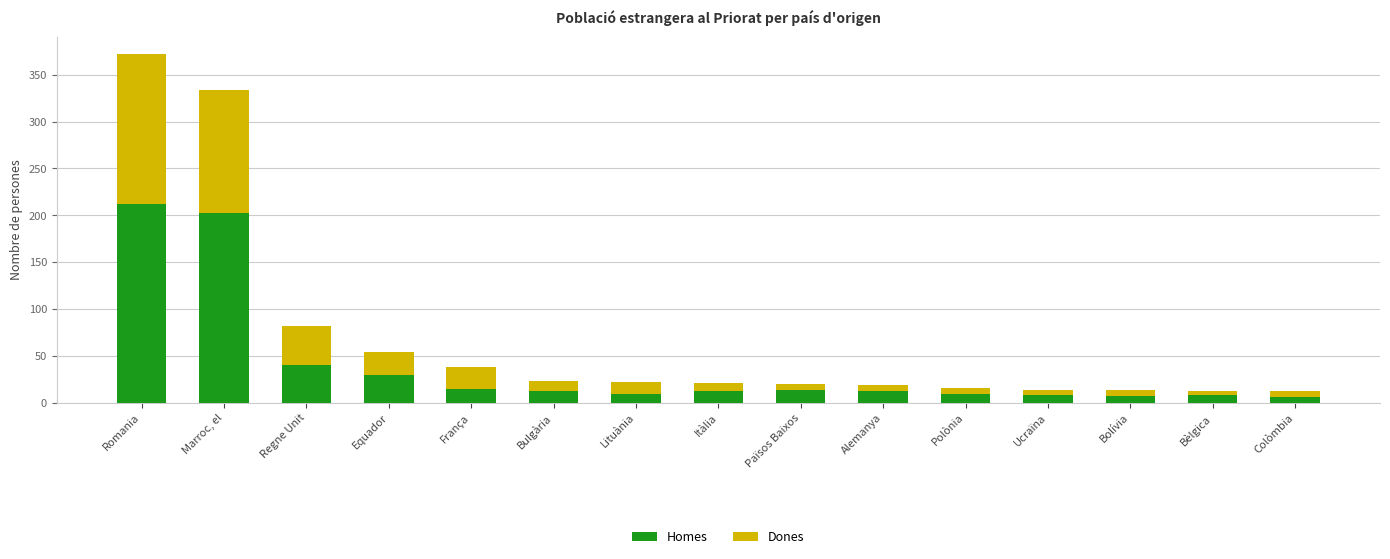

What is the sum of all Homes values?

595